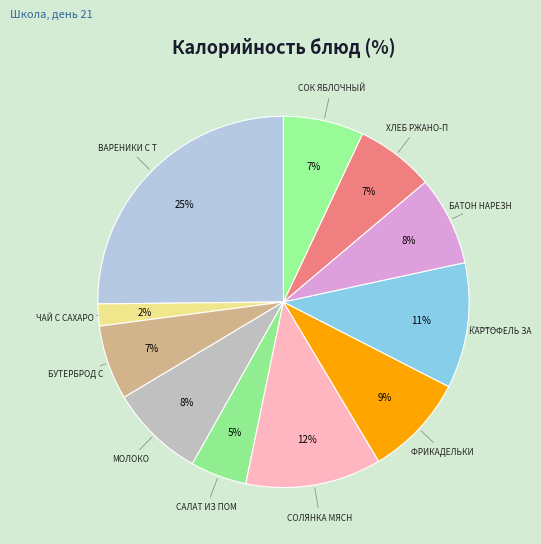

Count the number of slices in the pie.

11